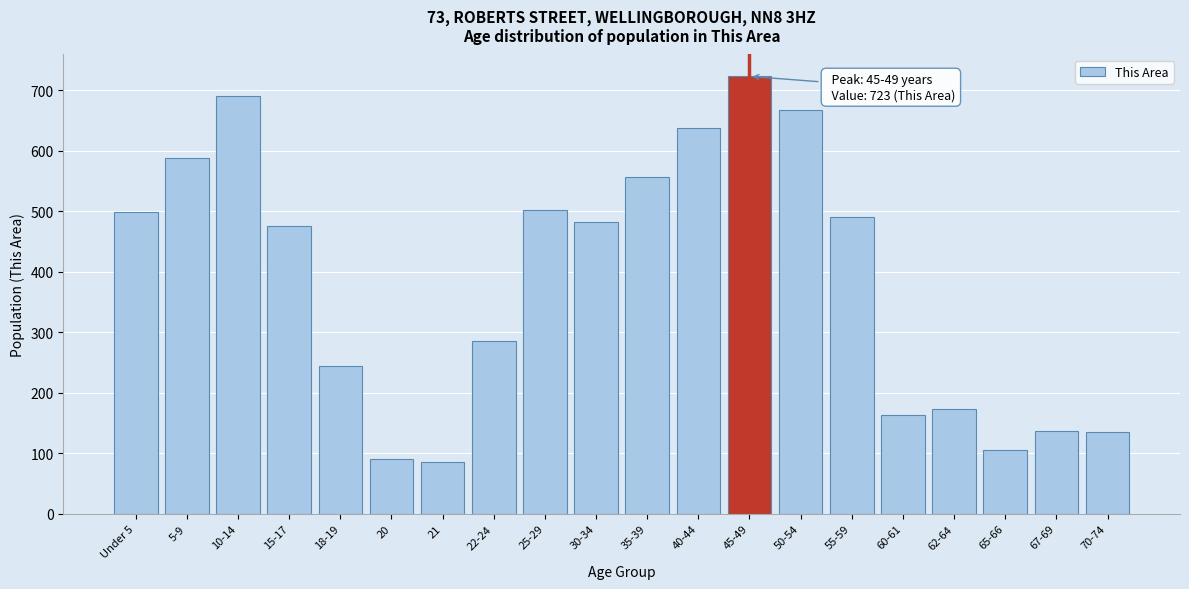

What is the label of the 5th bar from the right?

60-61